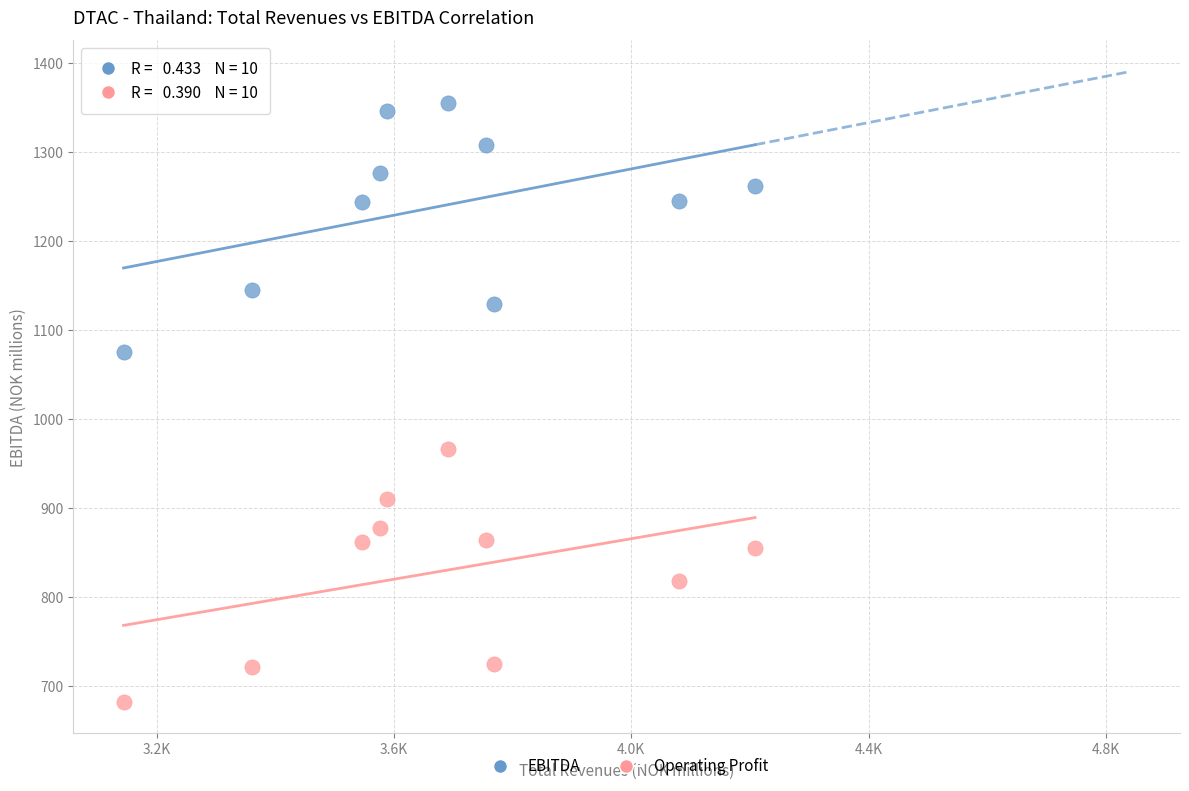

Across all data points, what is the range of X values (max minus min)?

1064.0